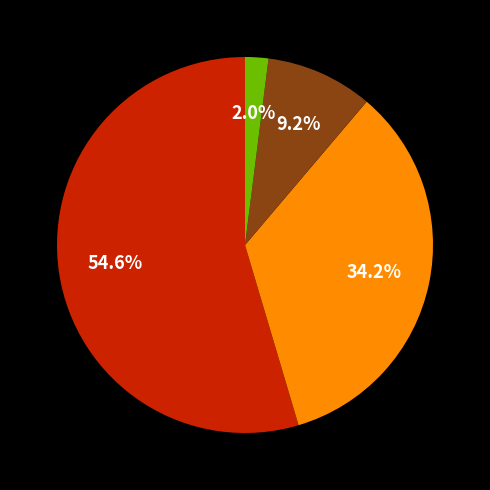

Is there any slice that represents more than half of the pie?

Yes